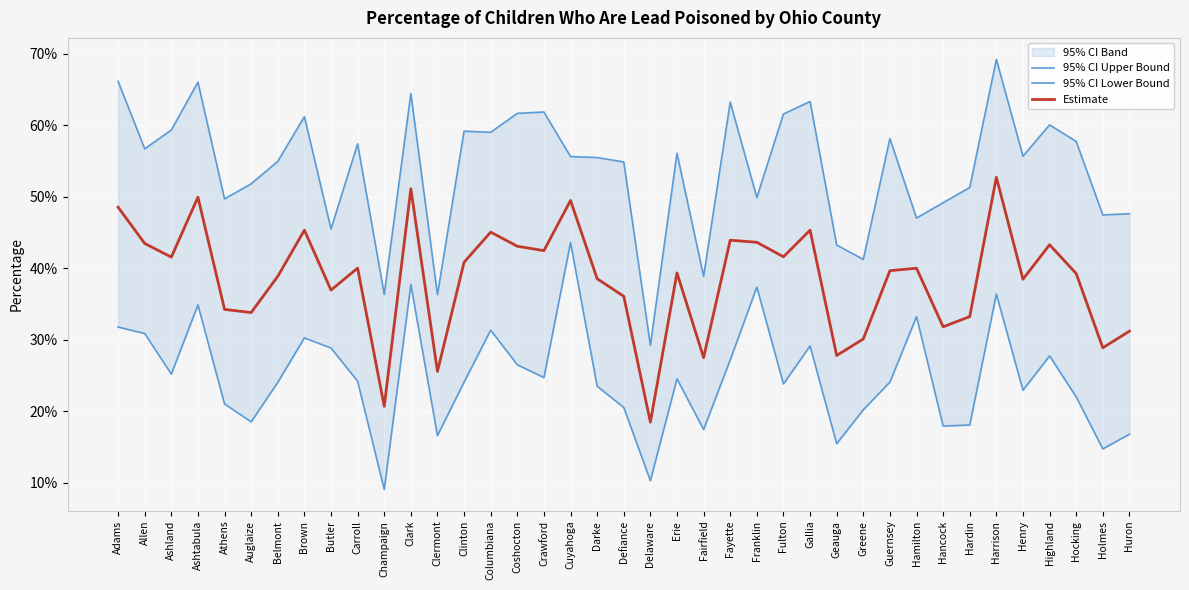

At which category does 95% CI Upper Bound reach its first local peak?

Ashtabula